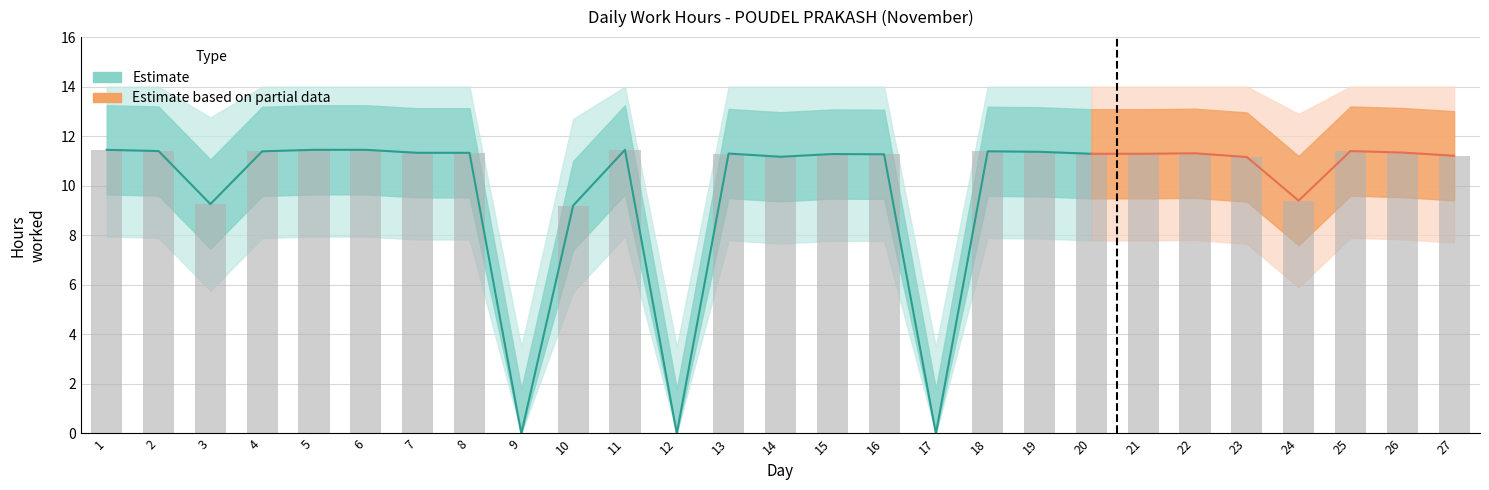

Does the chart contain stacked bars?

No